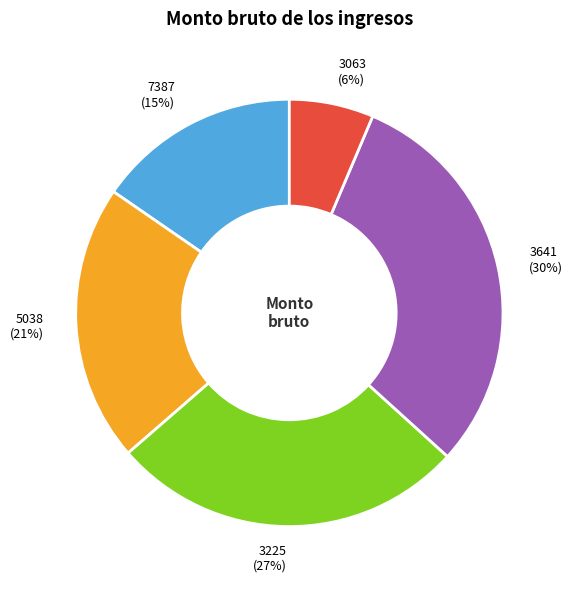

To the nearest percent, what is the difference between the largest and smallest slice percentages?

24%